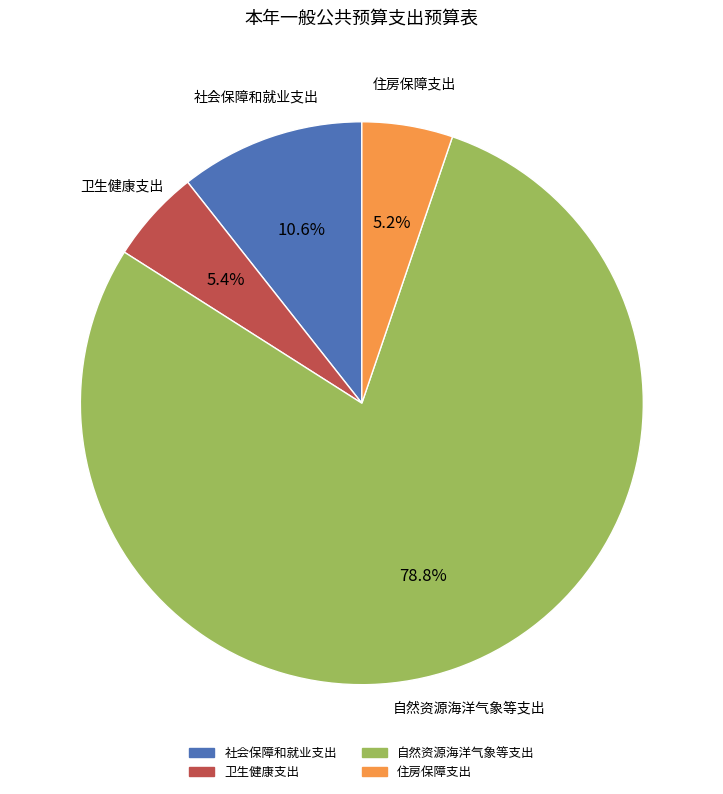

Count the number of slices in the pie.

4